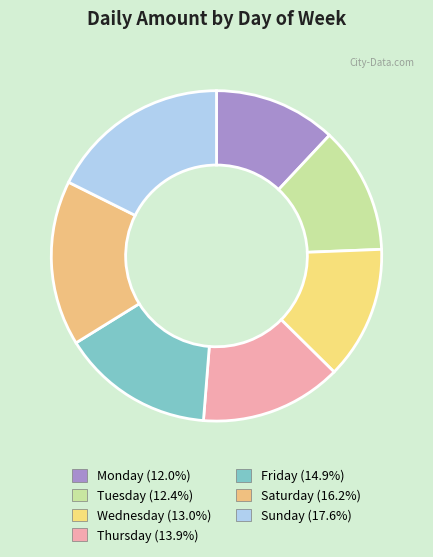

Which has a higher value, Wednesday or Sunday?

Sunday